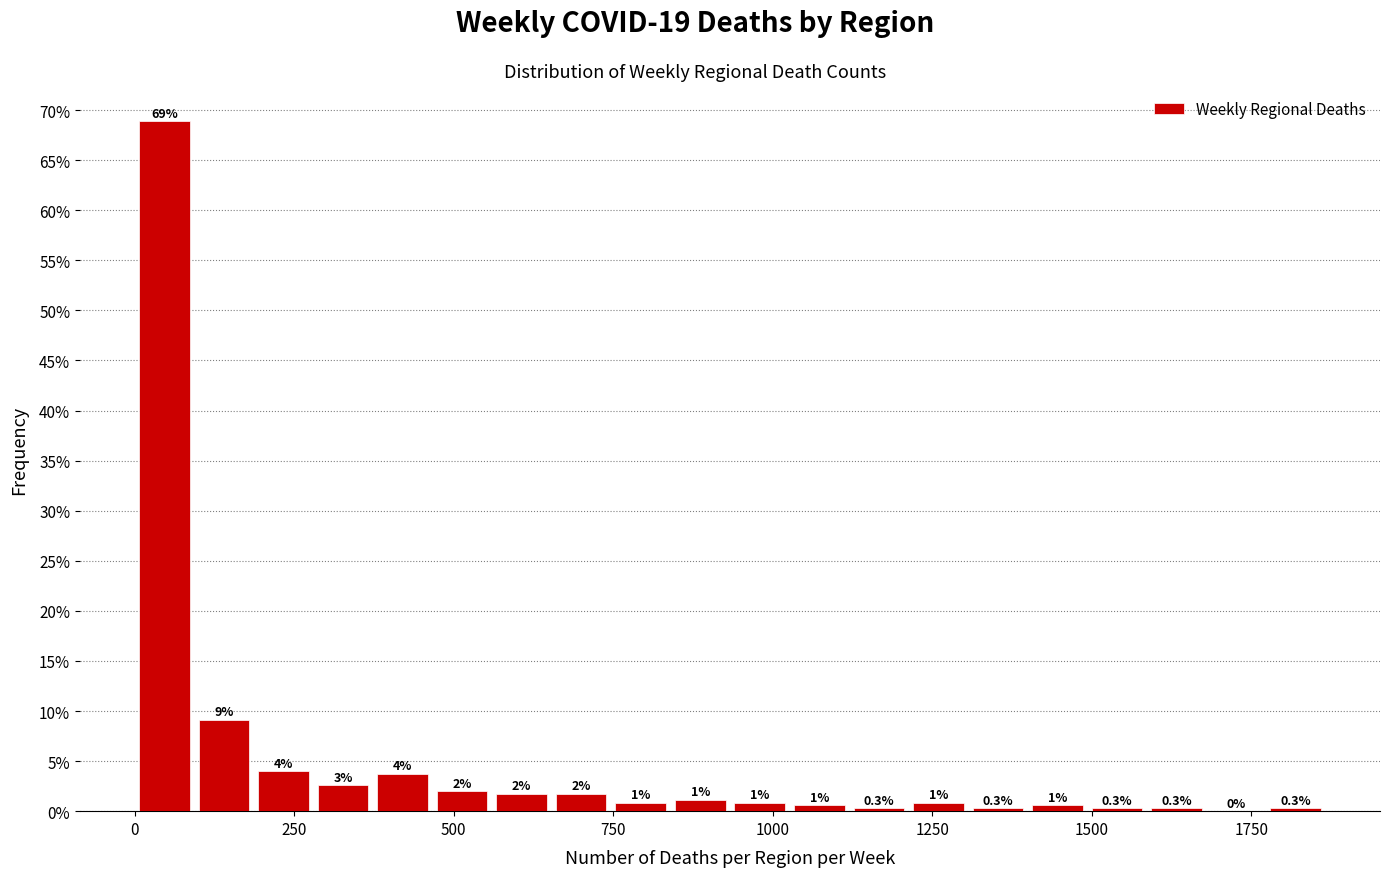

Around what value on the x-axis is the tallest bar? Give the approximate position of its centre, as read against the axis.

50